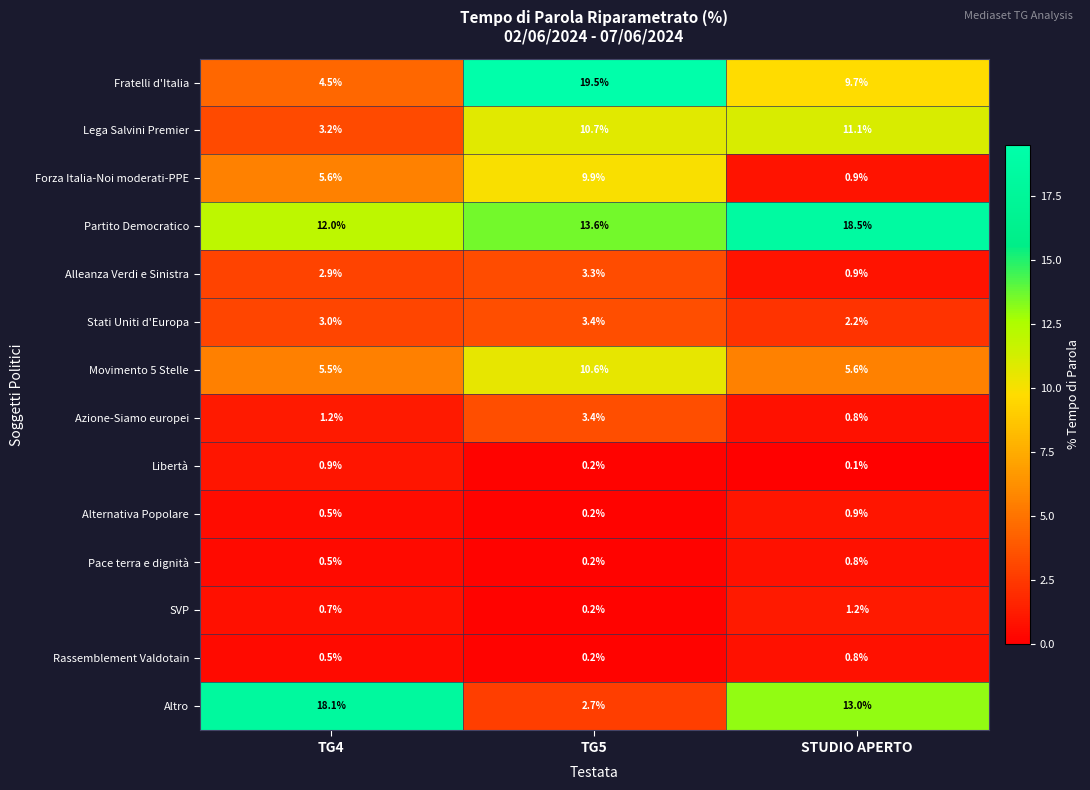

Which series has the widest spread of values?

Altro